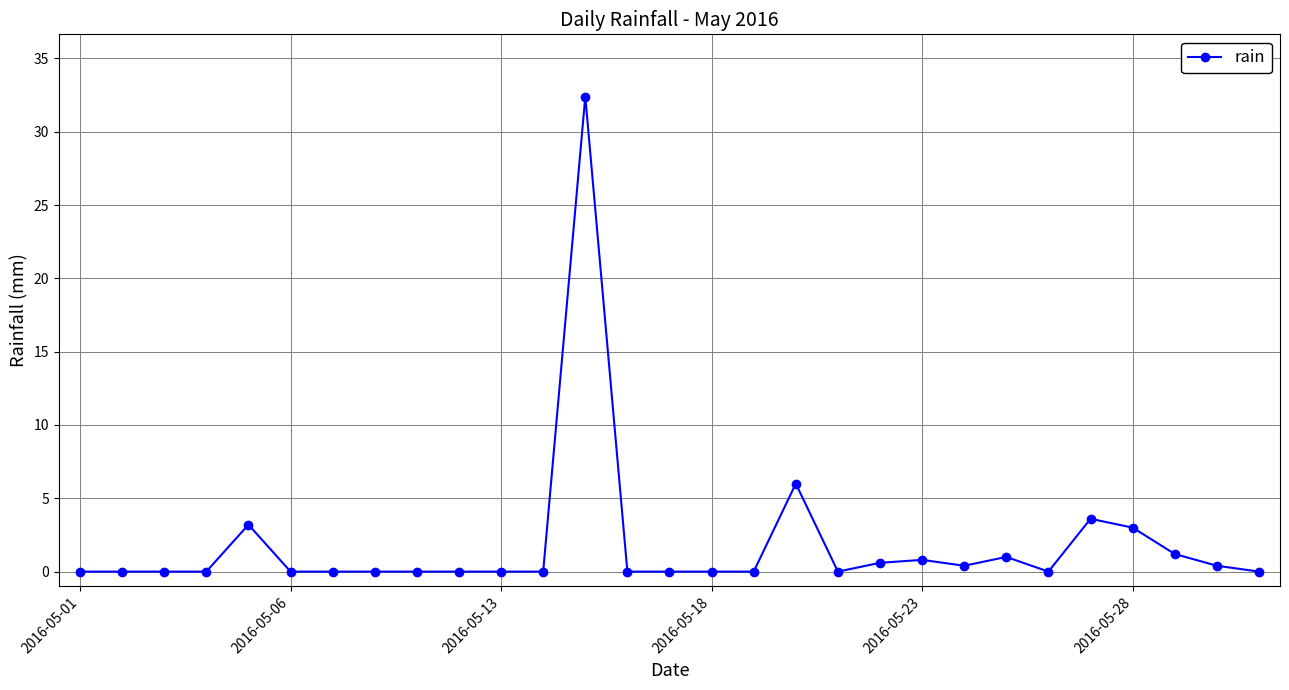

What is the value of the 5th point from the left?

3.2